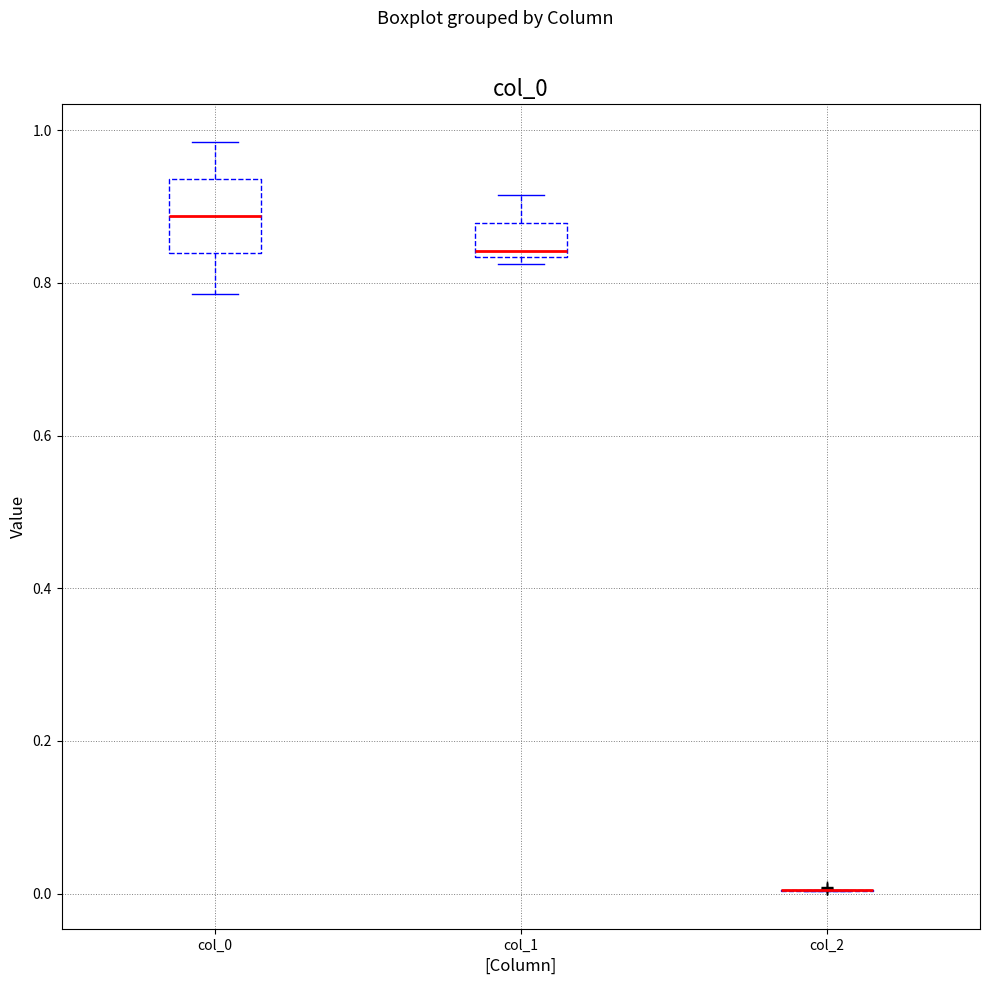

Which box is the tallest, from its lower edge to its upper edge?

col_0